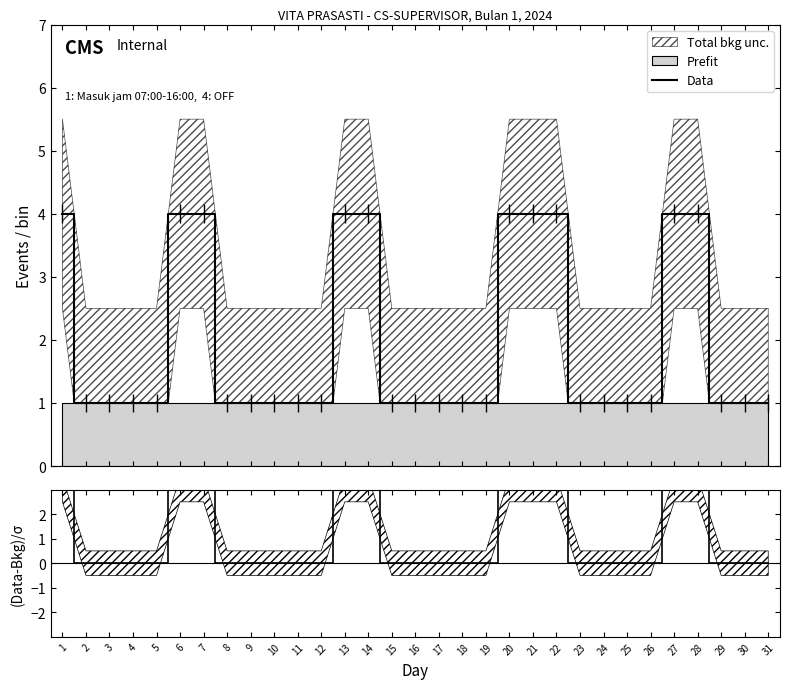

Rank the categories by value from lowest to highest.

2, 3, 4, 5, 8, 9, 10, 11, 12, 15, 16, 17, 18, 19, 23, 24, 25, 26, 29, 30, 31, 1, 6, 7, 13, 14, 20, 21, 22, 27, 28